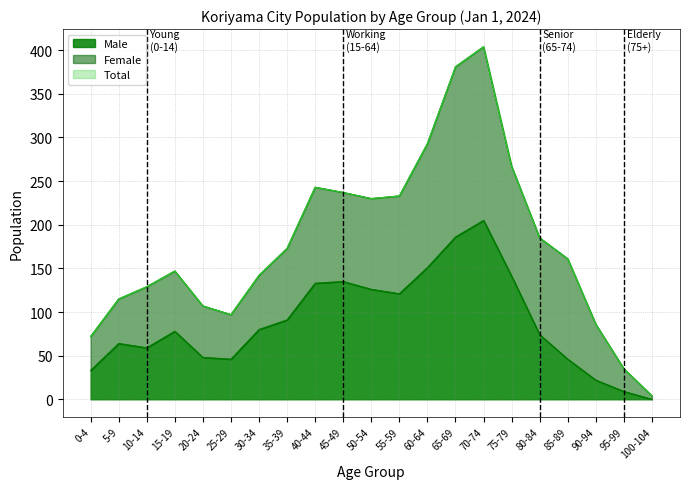

At which label does Male reach its peak?

70-74